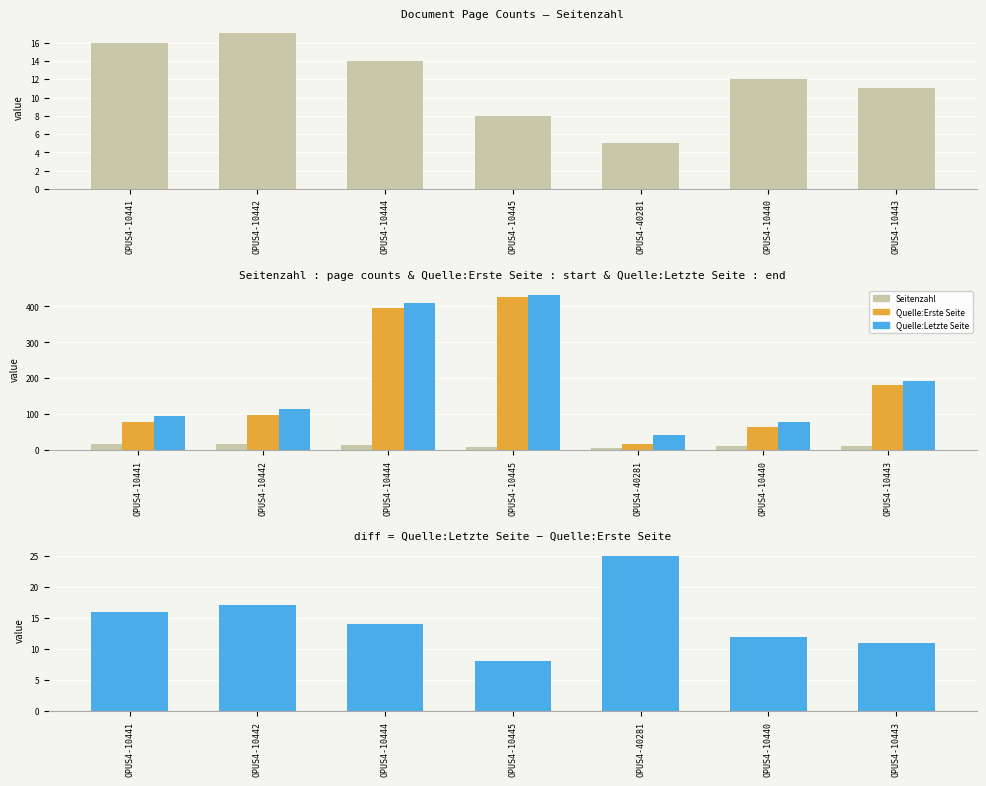

Rank the series by their maximum value, from highest to lowest.

Quelle:Letzte Seite, Quelle:Erste Seite, Letzte - Erste Seite, Seitenzahl